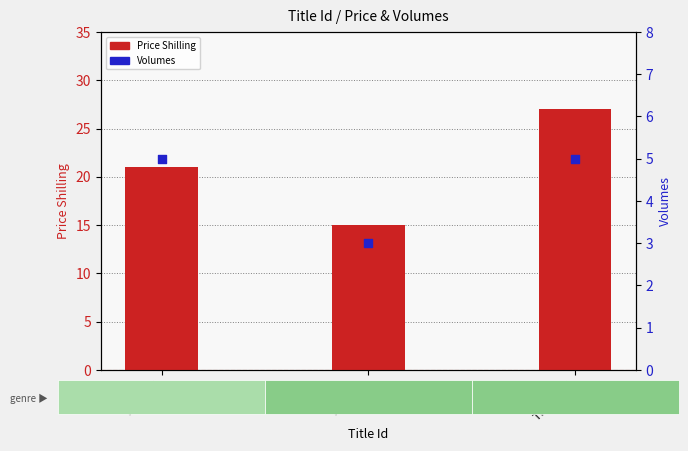

At how many categories does at least one series exceed 6?

3